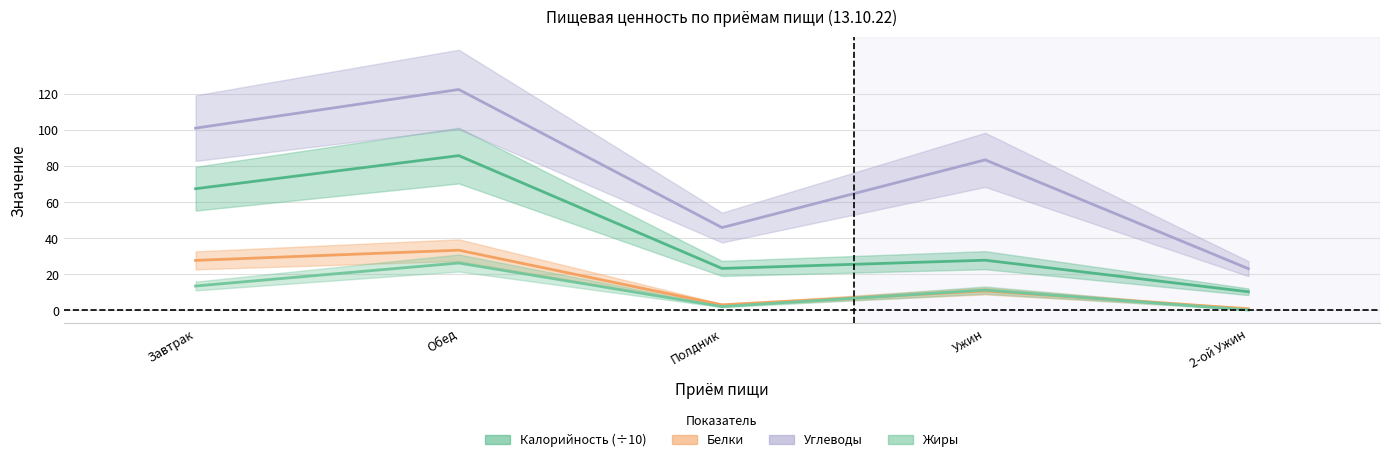

Is this an area chart (filled region under the line)?

No